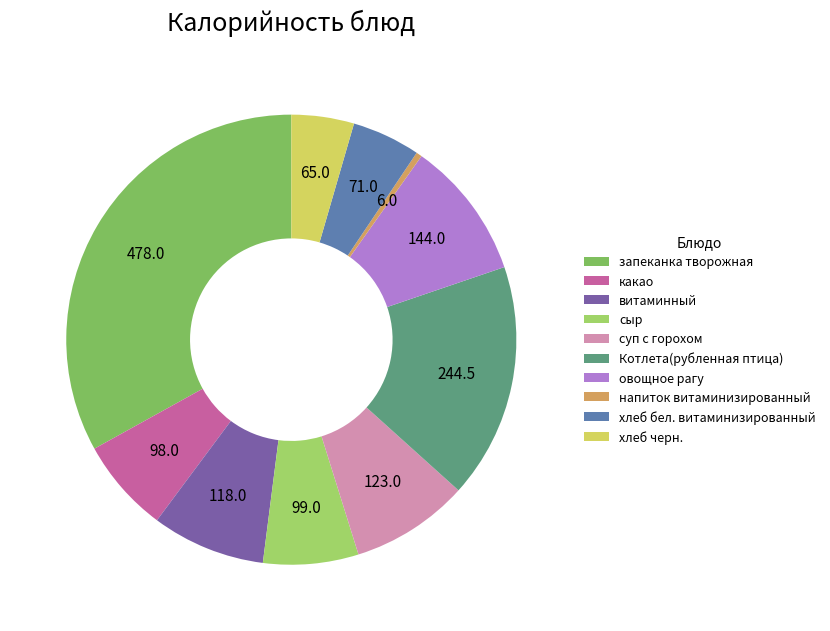

Is хлеб бел. витаминизированный the majority of the pie?

No